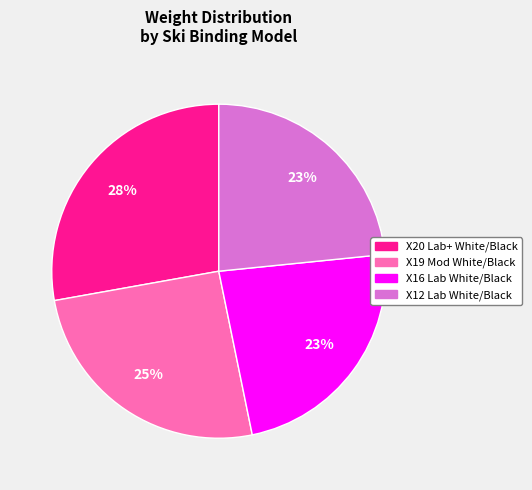

The X20 Lab+ White/Black slice represents 28% of the pie. True or false?

True